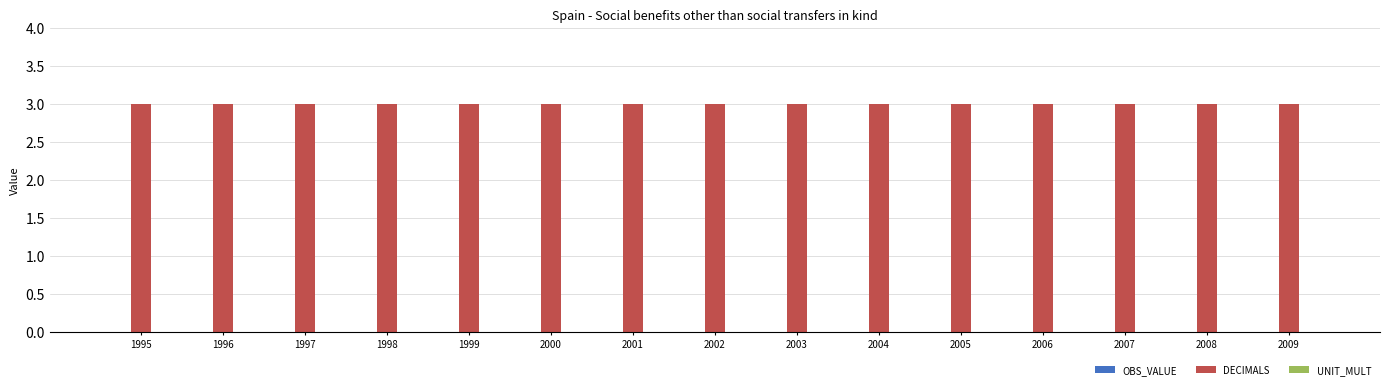

Reading left to right, what are all the values shown in this chart?

OBS_VALUE: 1995=0	1996=0	1997=0	1998=0	1999=0	2000=0	2001=0	2002=0	2003=0	2004=0	2005=0	2006=0	2007=0	2008=0	2009=0
DECIMALS: 1995=3	1996=3	1997=3	1998=3	1999=3	2000=3	2001=3	2002=3	2003=3	2004=3	2005=3	2006=3	2007=3	2008=3	2009=3
UNIT_MULT: 1995=0	1996=0	1997=0	1998=0	1999=0	2000=0	2001=0	2002=0	2003=0	2004=0	2005=0	2006=0	2007=0	2008=0	2009=0